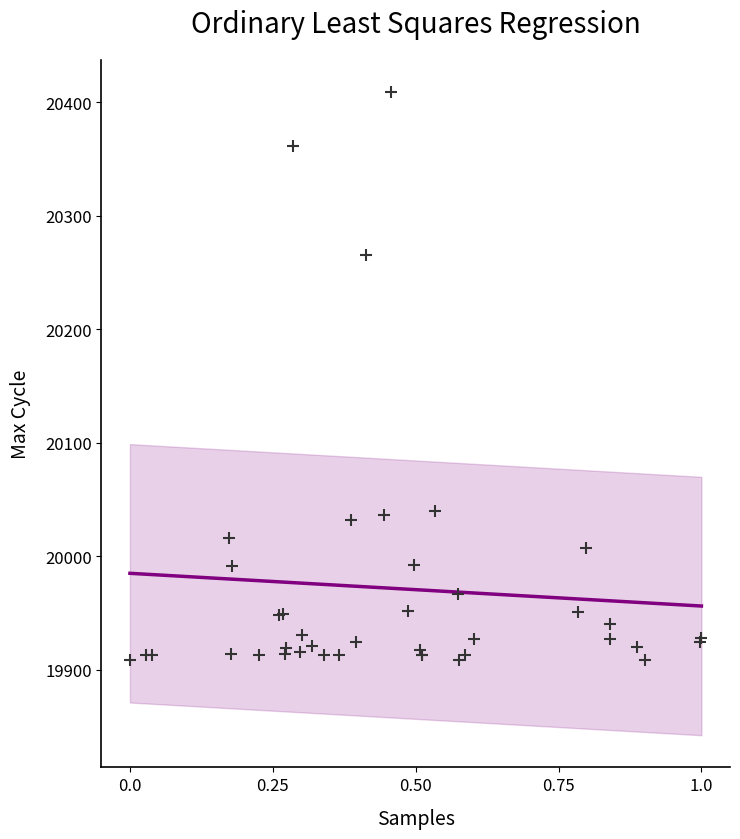

What Y value in the scatter plot is closest to 20159?

20265